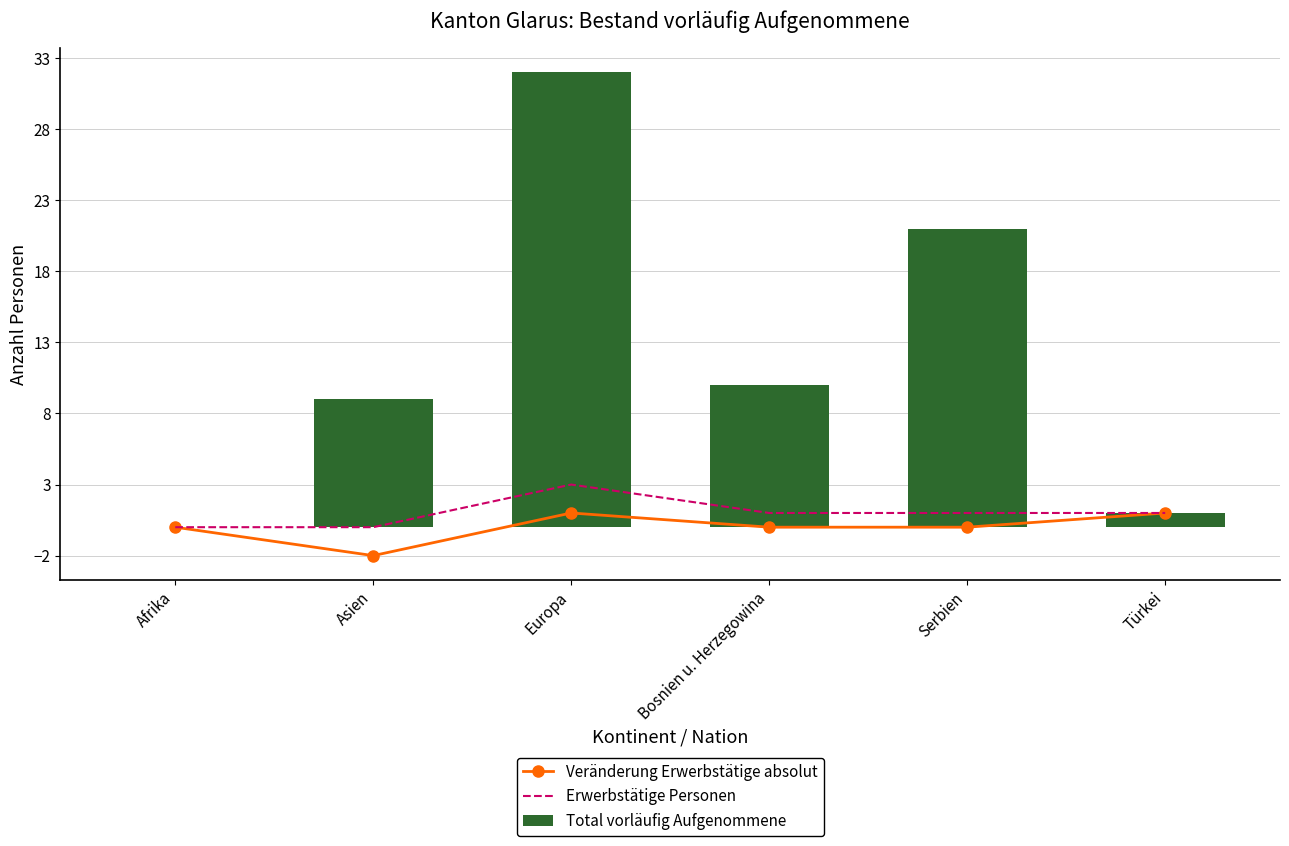

How many values in the Veränderung Erwerbstätige absolut series exceed 0?

2